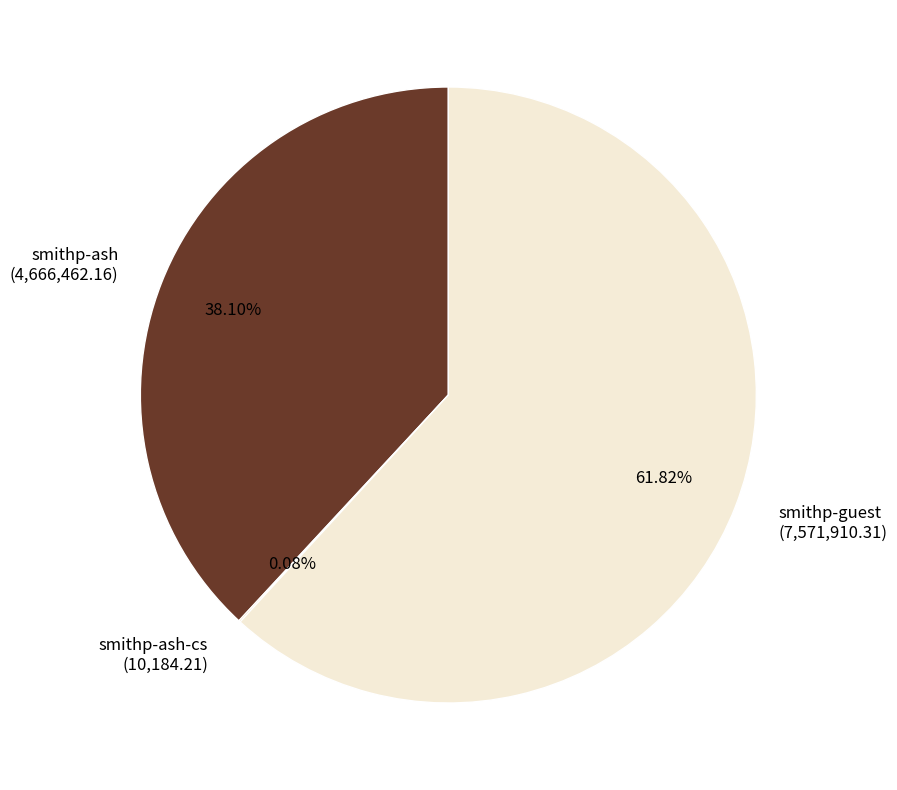

Does smithp-ash (4,666,462.16) represent more than half of the total?

No